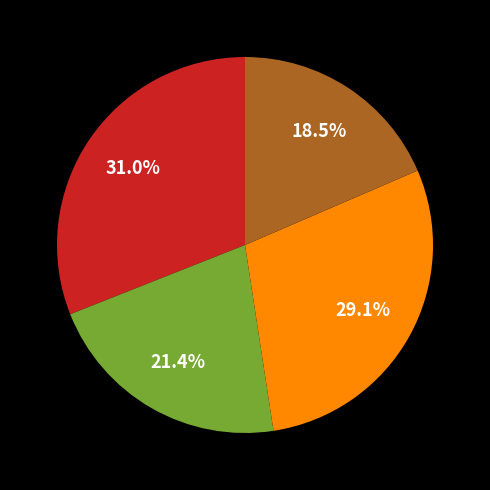

Is there a majority slice in this chart?

No